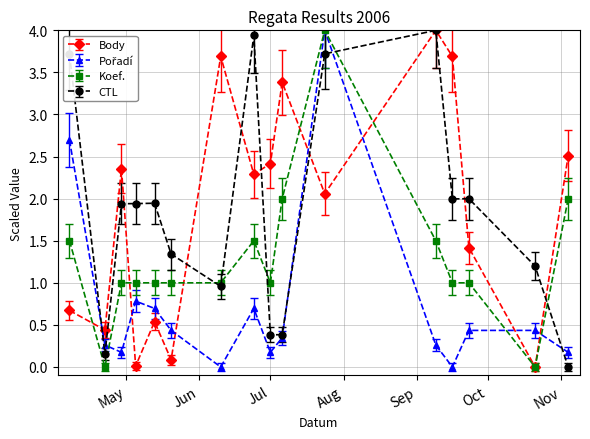

What is the maximum value shown in the chart?

4.0